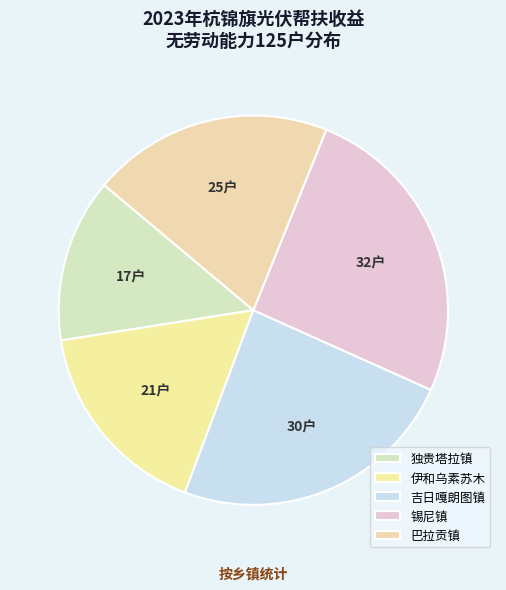

What is the largest slice in the pie chart?

锡尼镇